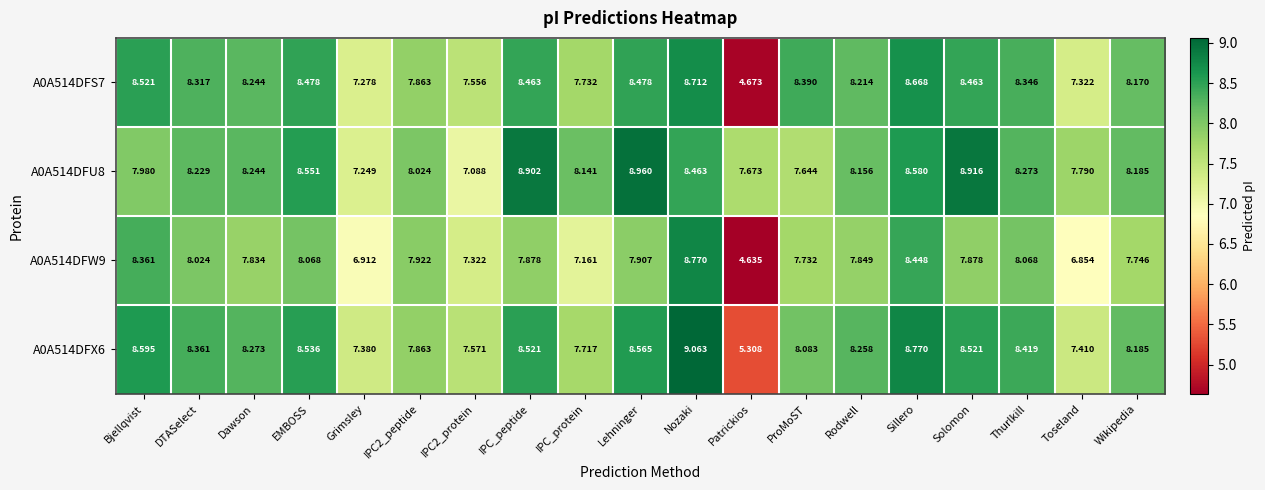

How many data points does each series have?

19